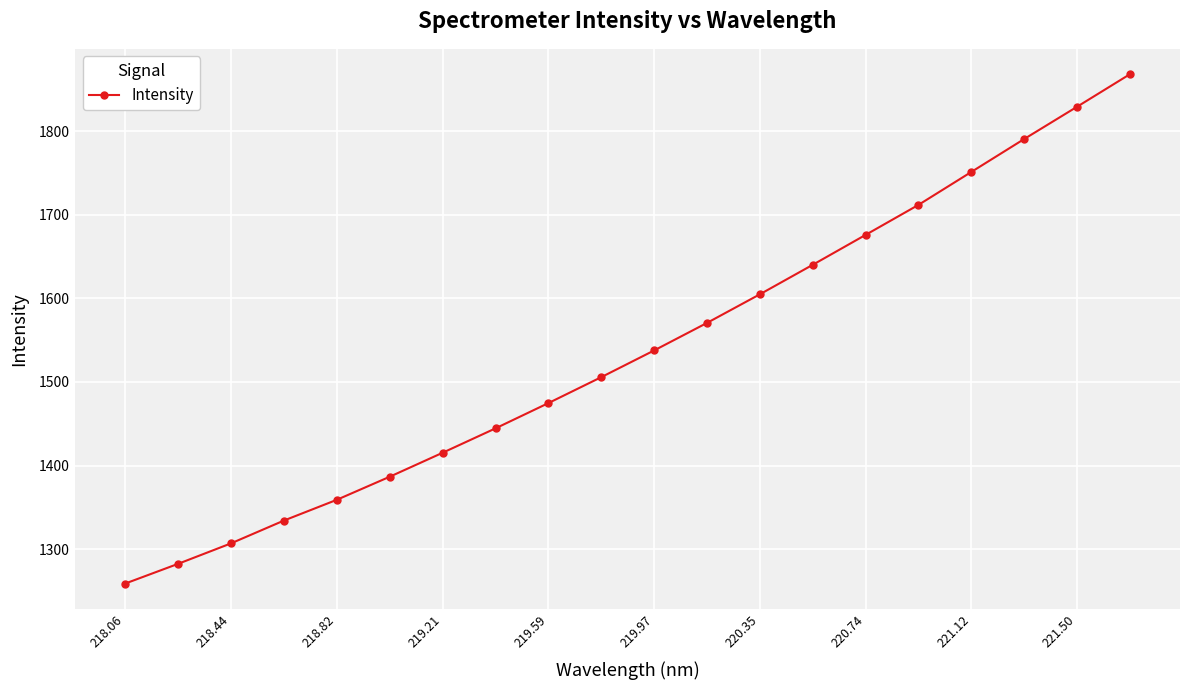

What is the smallest value displayed?

1258.8